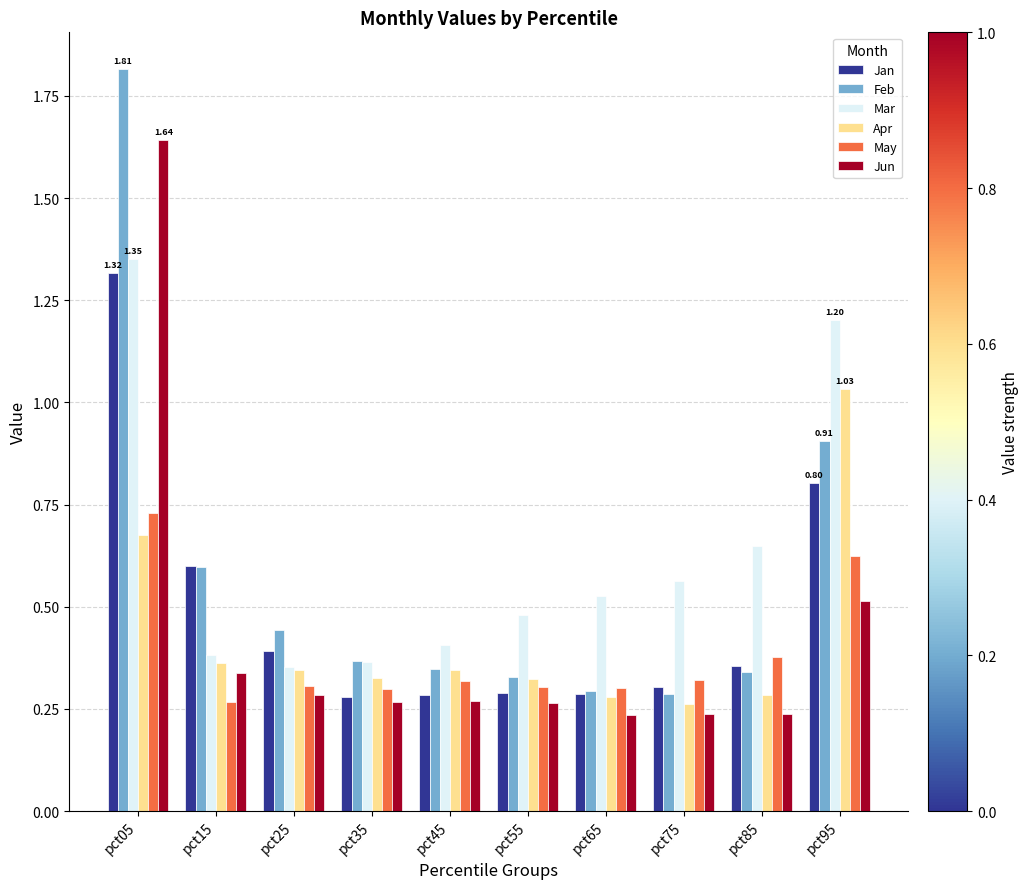

How many groups of bars are there?

10